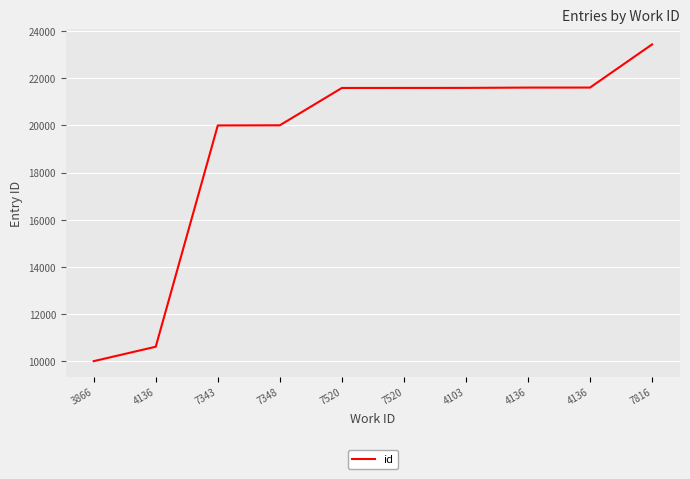

Does the chart have visible grid lines?

Yes